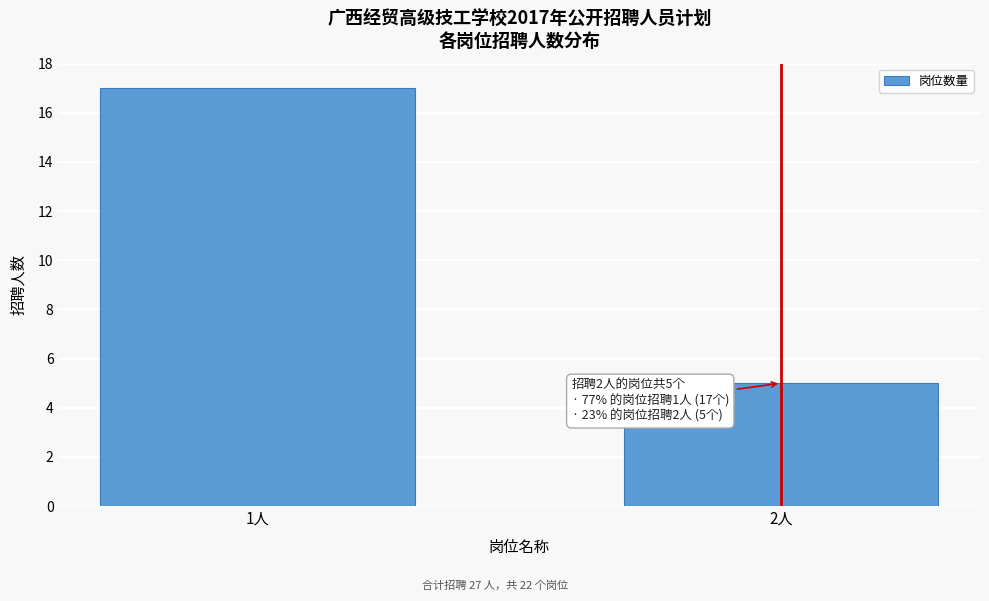

Reading right to left, transcribe all the data shown in this chart.

5	17